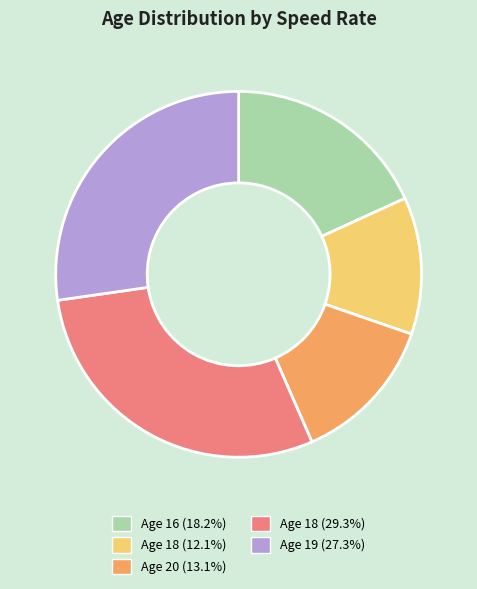

Does any single category account for the majority?

No